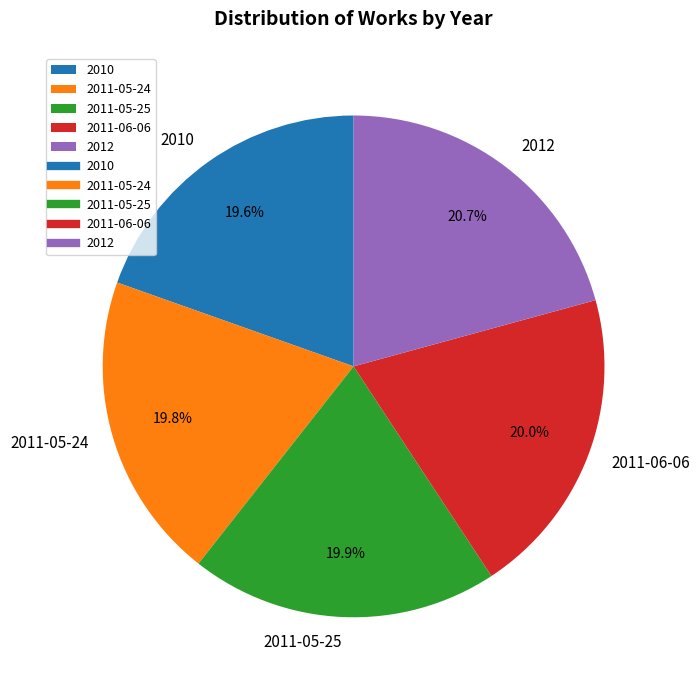

Which category has the biggest portion of the pie?

2012